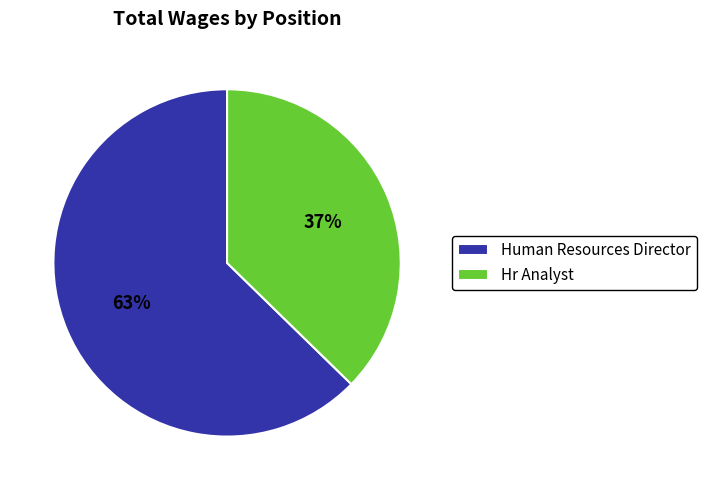

How many segments does this pie chart have?

2